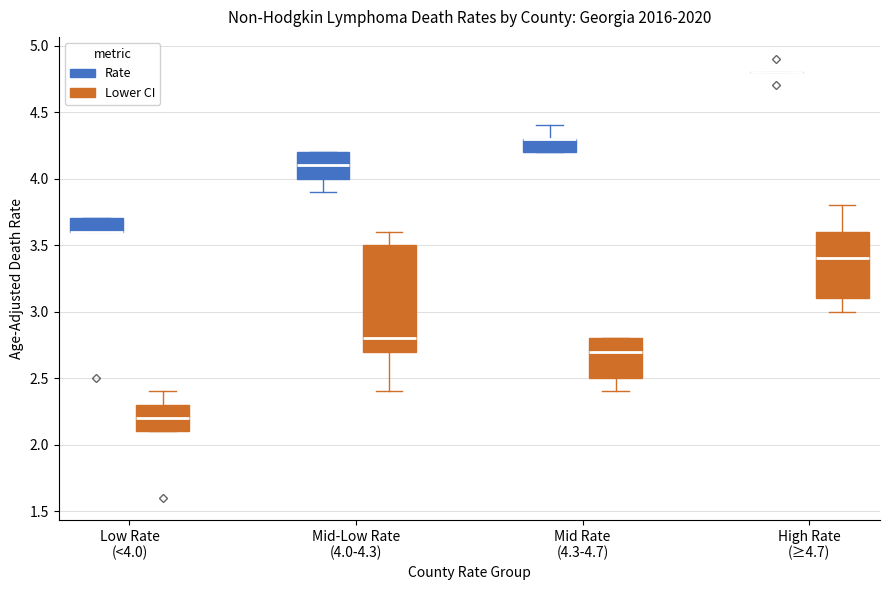

Where does the lower whisker of the box for High Rate (≥4.7) (Lower CI) end on the y-axis? The values are not printed on the chart, so give them approximately, as read against the axis.

3.0